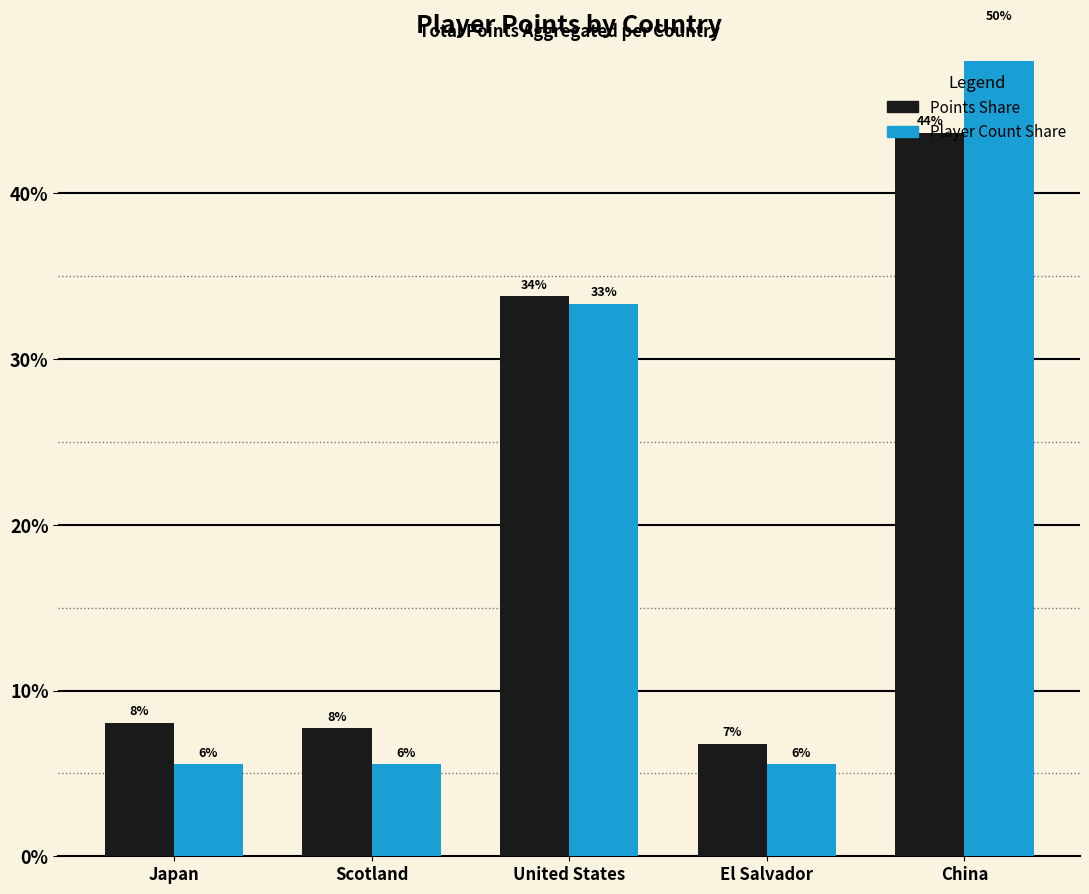

The value of Player Count Share at Japan is 5.6. True or false?

True